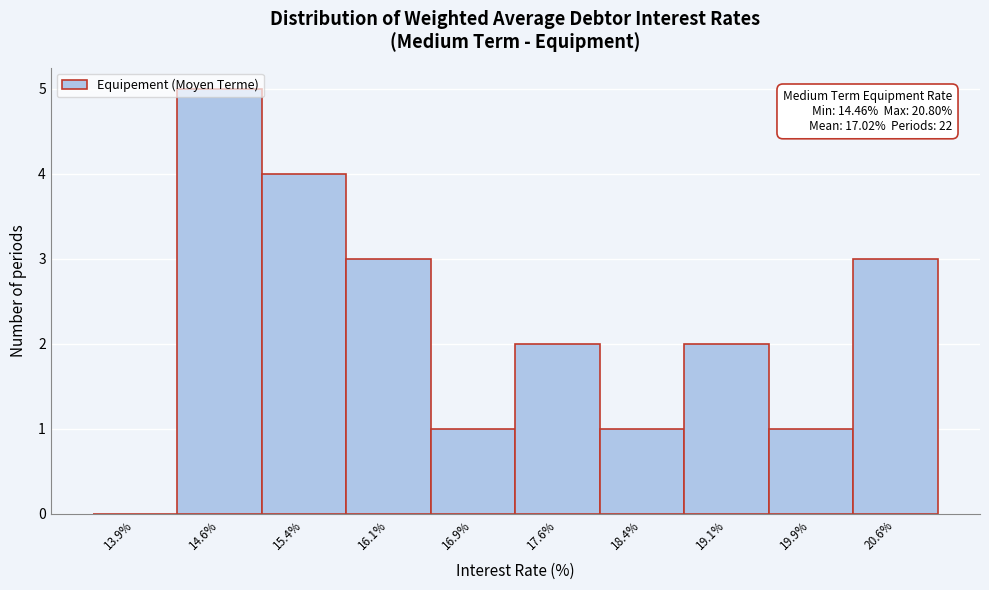

Which range on the x-axis has the tallest bar?

14.25 to 15.00